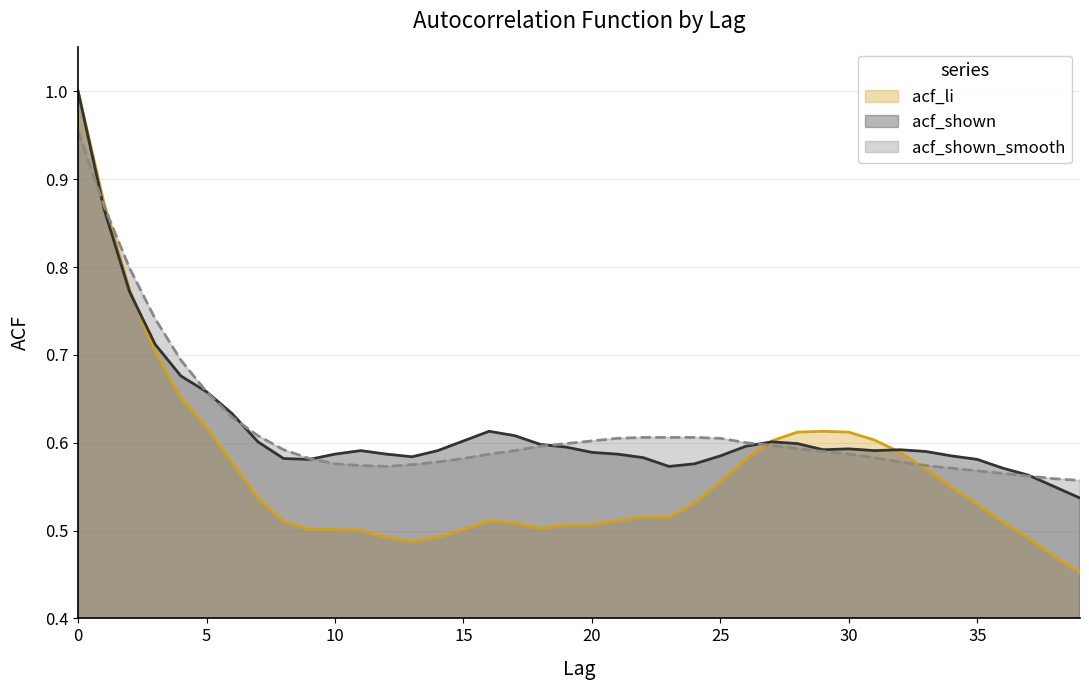

What is the maximum value shown in the chart?

1.0